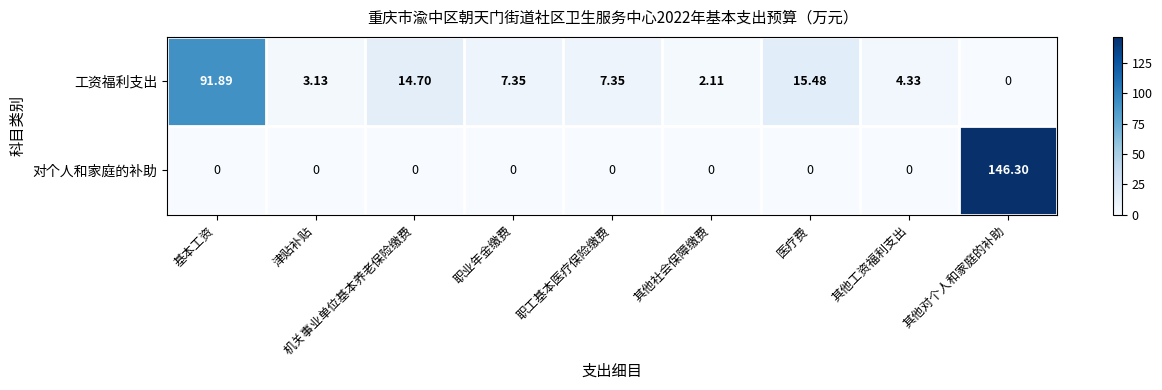

Which series has the largest total across all categories?

工资福利支出